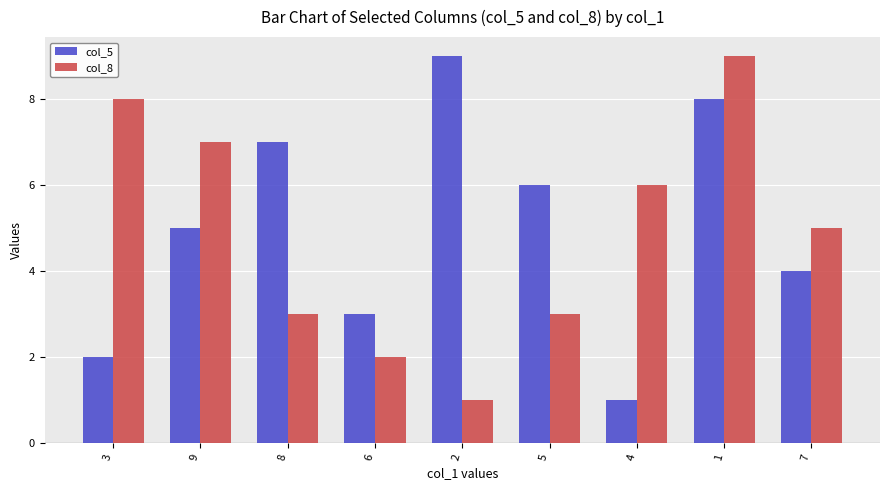

What is the sum of the col_8 values at 9 and 5?

10